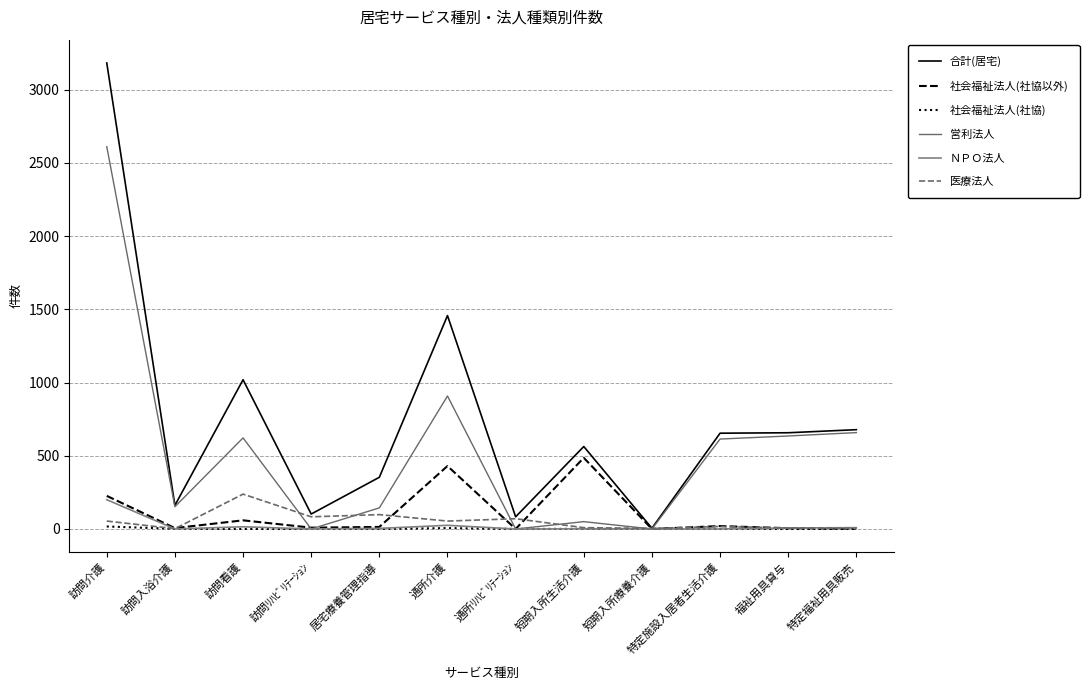

What is the difference between the maximum and second lowest values in the 社会福祉法人(社協以外) series?

486